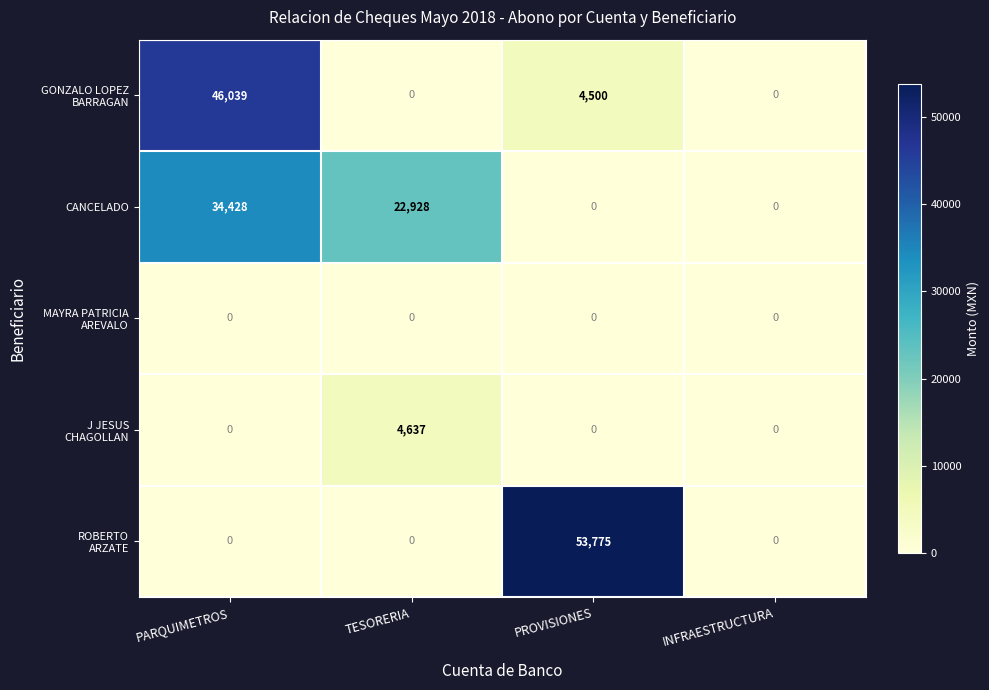

The value of CANCELADO at TESORERIA is 22928. True or false?

True